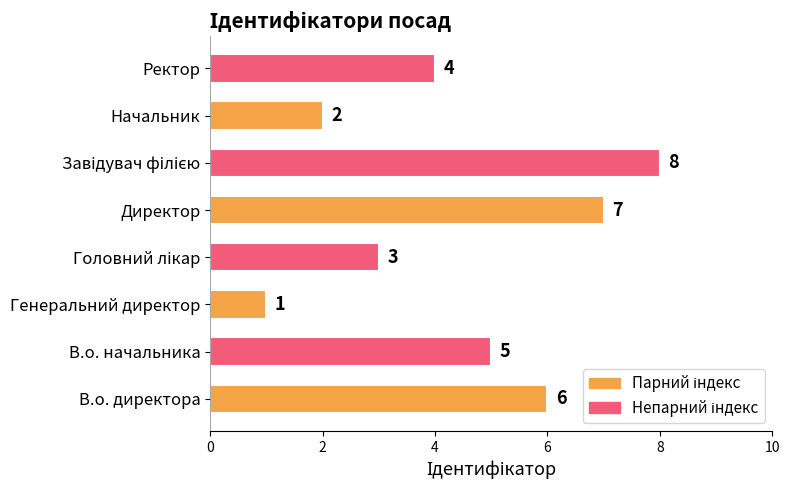

Which category has the lowest value across all series?

Генеральний директор